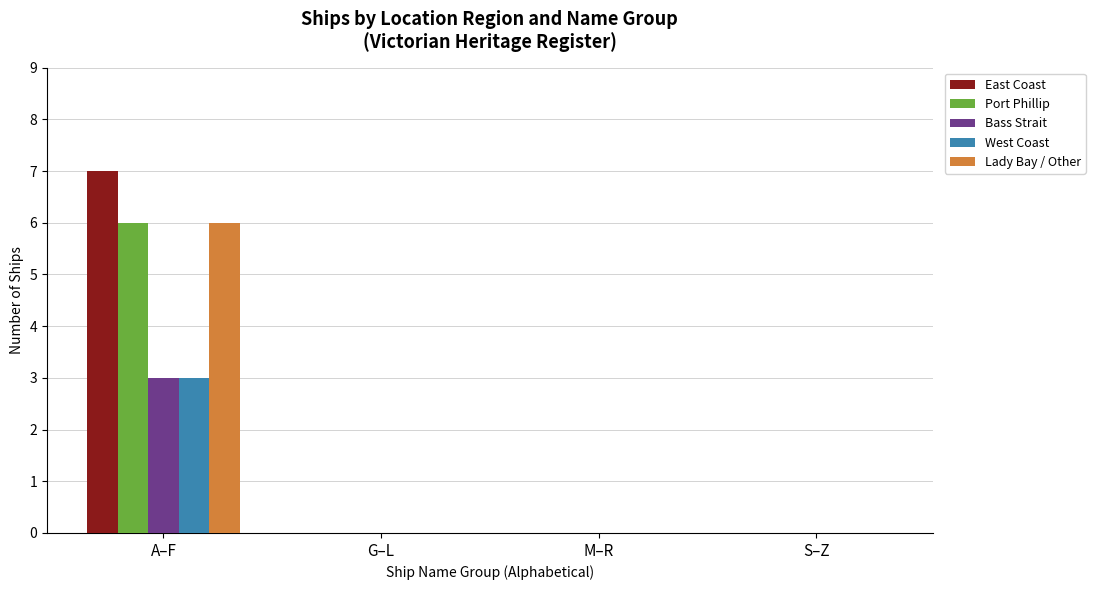

What are all the series names shown in the legend?

East Coast, Port Phillip, Bass Strait, West Coast, Lady Bay / Other